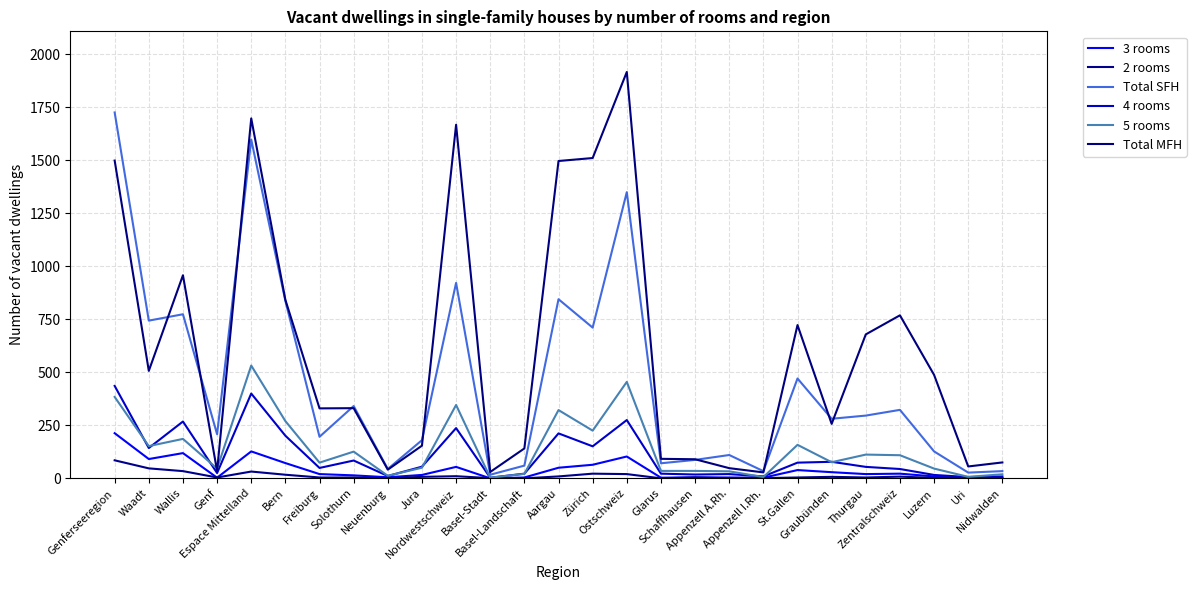

What is the label of the 18th point from the left?

Schaffhausen